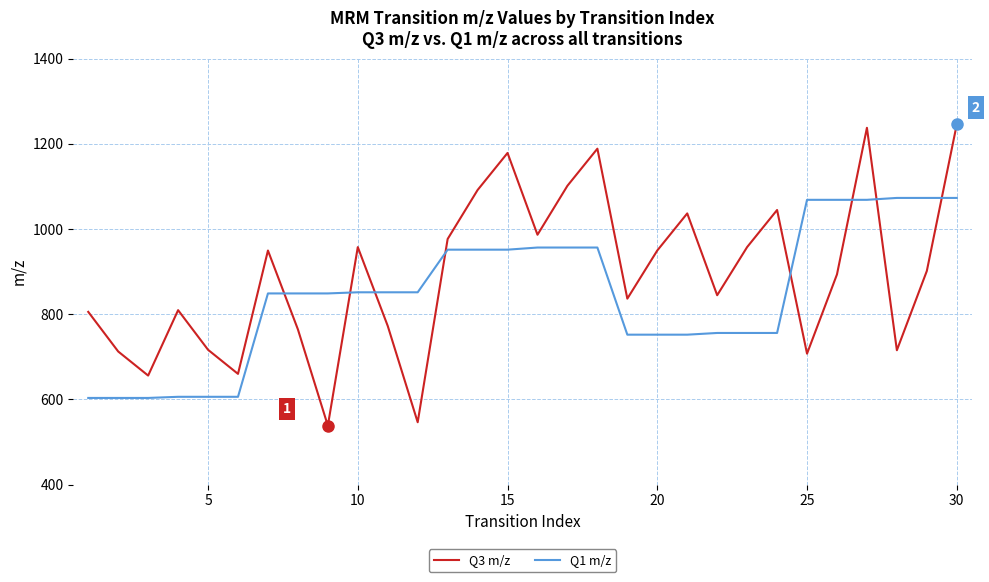

What is the greatest value displayed?

1245.6